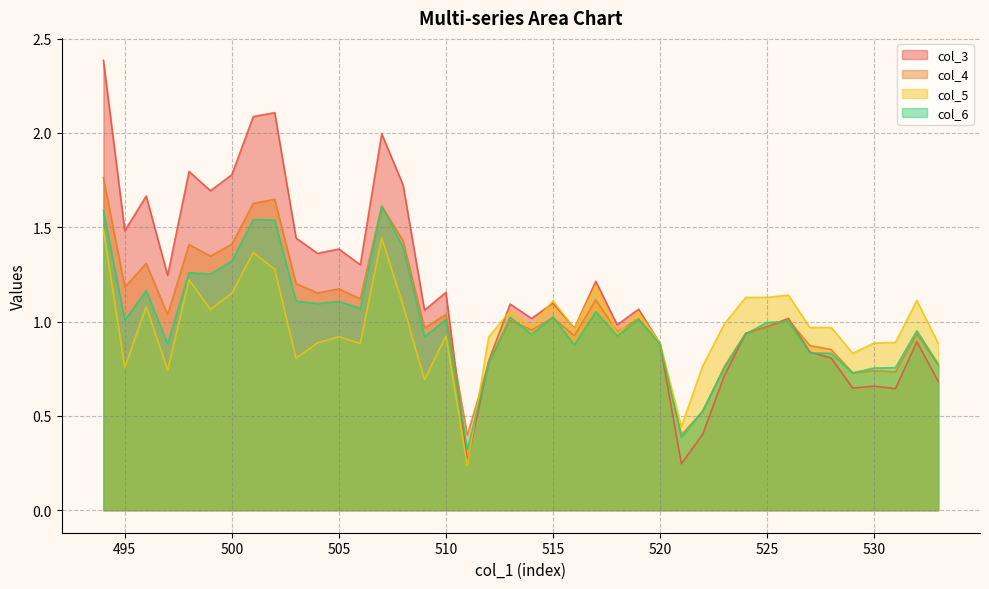

Reading right to left, list all the values displayed in this chart.

col_3: 0.7	0.9	0.6	0.7	0.6	0.8	0.8	1.0	1.0	0.9	0.7	0.4	0.2	0.9	1.1	1.0	1.2	1.0	1.1	1.0	1.1	0.8	0.3	1.2	1.1	1.7	2.0	1.3	1.4	1.4	1.4	2.1	2.1	1.8	1.7	1.8	1.2	1.7	1.5	2.4
col_4: 0.8	0.9	0.7	0.7	0.7	0.9	0.9	1.0	1.0	0.9	0.8	0.5	0.4	0.9	1.0	0.9	1.1	0.9	1.0	1.0	1.0	0.8	0.4	1.0	1.0	1.4	1.6	1.1	1.2	1.2	1.2	1.6	1.6	1.4	1.3	1.4	1.0	1.3	1.2	1.8
col_5: 0.9	1.1	0.9	0.9	0.8	1.0	1.0	1.1	1.1	1.1	1.0	0.8	0.4	0.9	1.0	0.9	1.2	1.0	1.1	1.0	1.1	0.9	0.2	0.9	0.7	1.1	1.4	0.9	0.9	0.9	0.8	1.3	1.4	1.2	1.1	1.2	0.7	1.1	0.8	1.5
col_6: 0.8	1.0	0.8	0.8	0.7	0.8	0.8	1.0	1.0	0.9	0.8	0.5	0.4	0.9	1.0	0.9	1.1	0.9	1.0	0.9	1.0	0.8	0.3	1.0	0.9	1.4	1.6	1.1	1.1	1.1	1.1	1.5	1.5	1.3	1.3	1.3	0.9	1.2	1.0	1.6